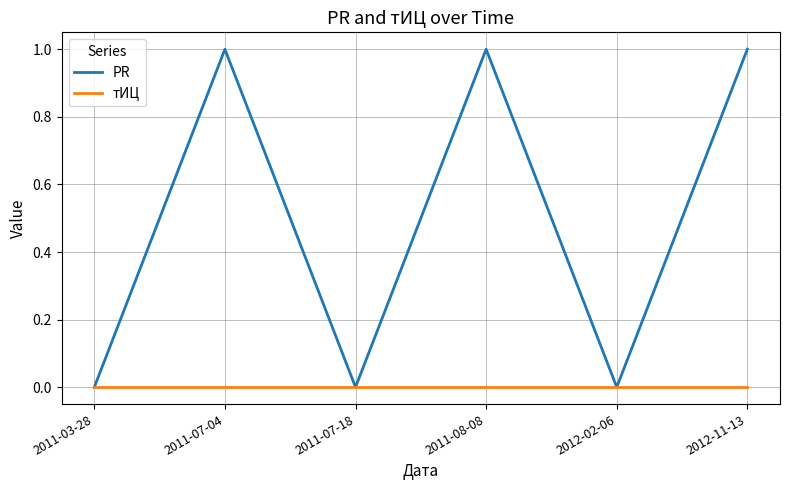

What position from the right is 2011-08-08?

3